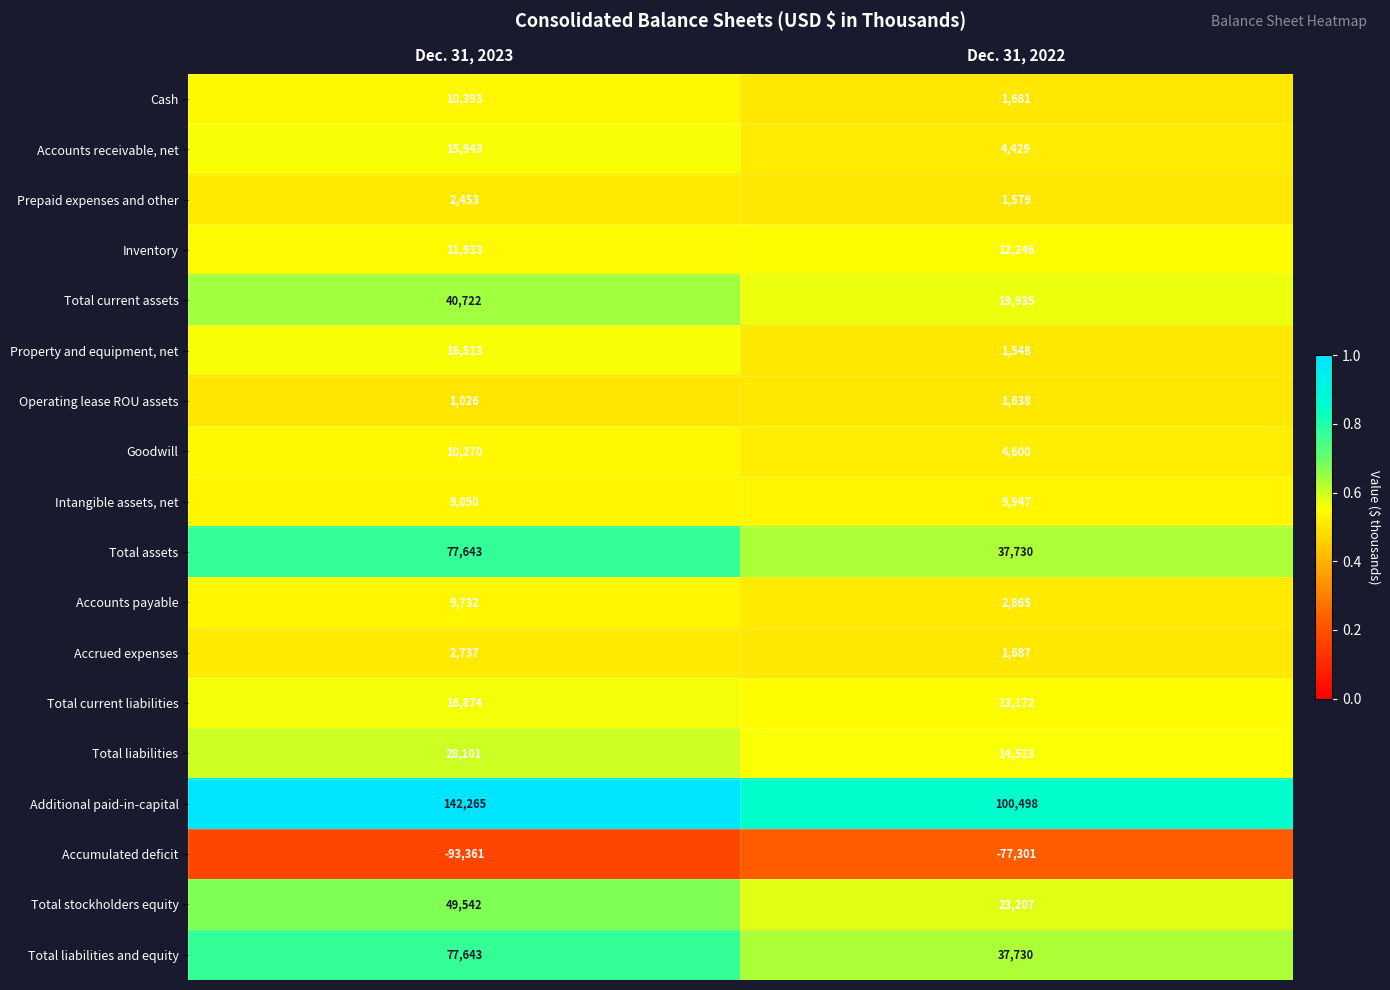

Which category has the highest value across all series?

Dec. 31, 2023